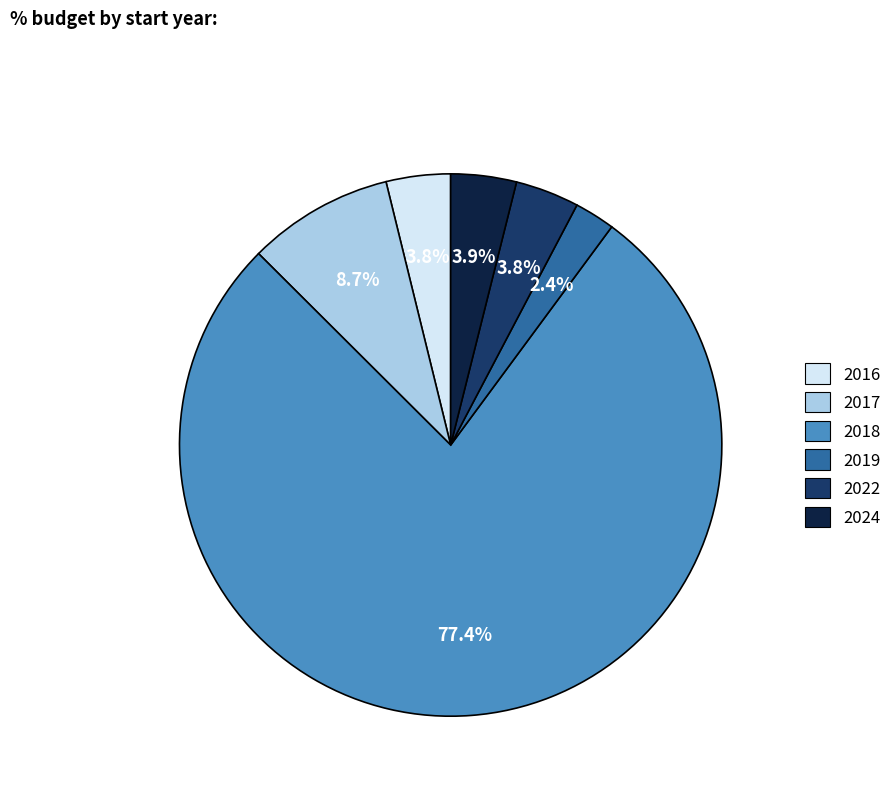

Is there a majority slice in this chart?

Yes